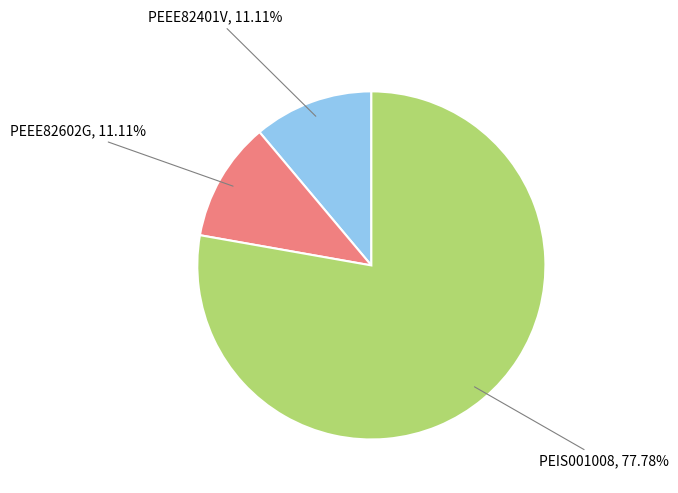

To the nearest percent, what is the average slice percentage?

33%